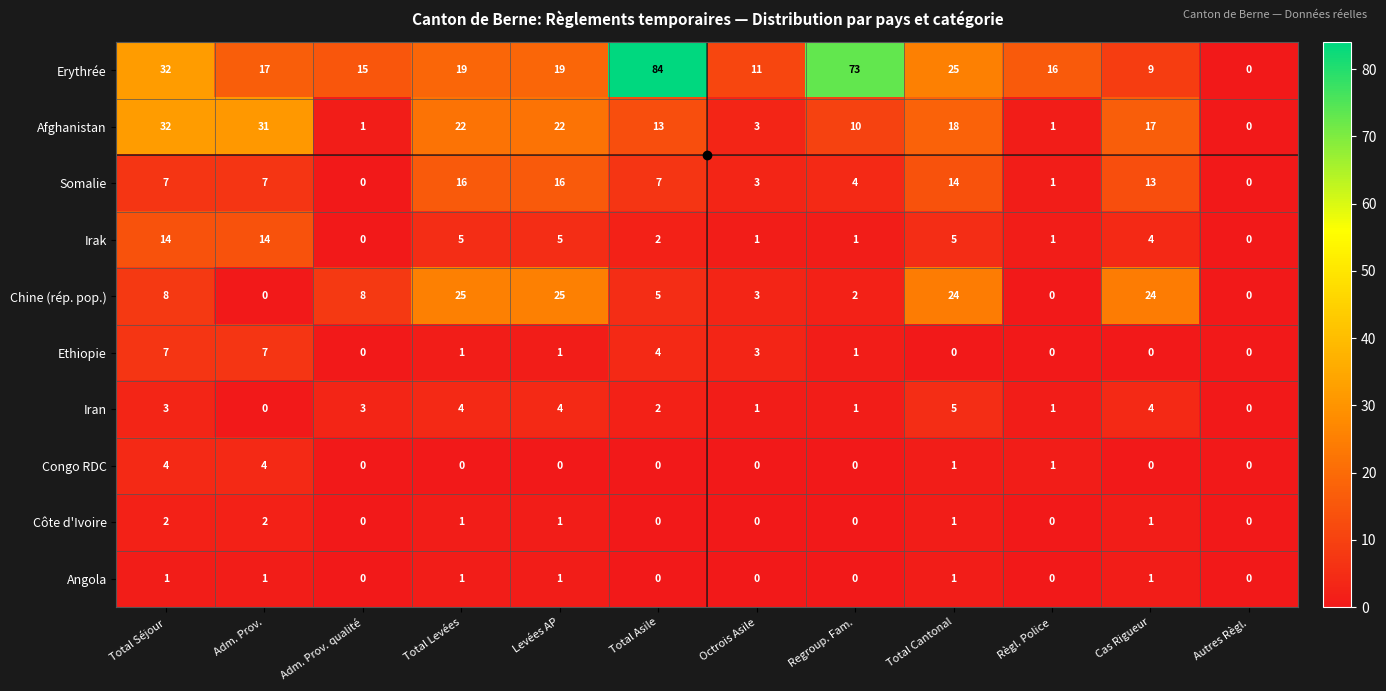

List the series in order of their peak value, lowest first.

Angola, Côte d'Ivoire, Congo RDC, Iran, Ethiopie, Irak, Somalie, Chine (rép. pop.), Afghanistan, Erythrée